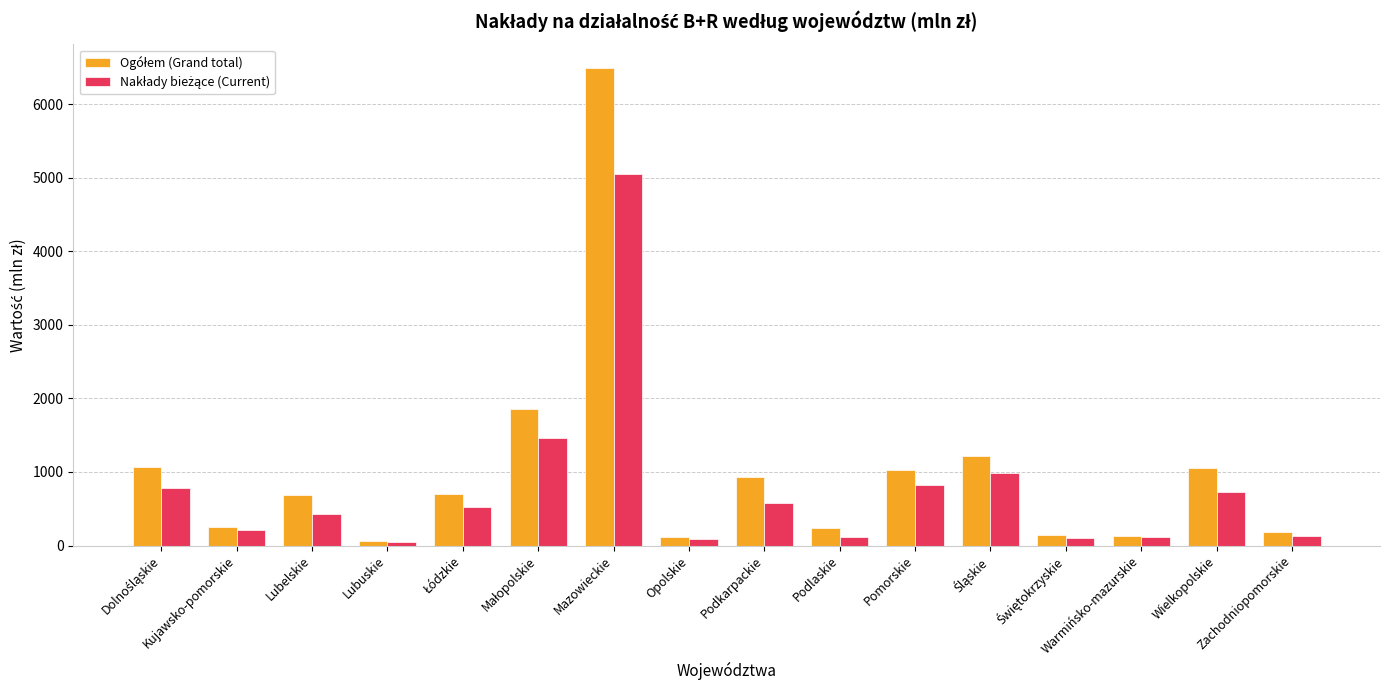

How many groups of bars are there?

16